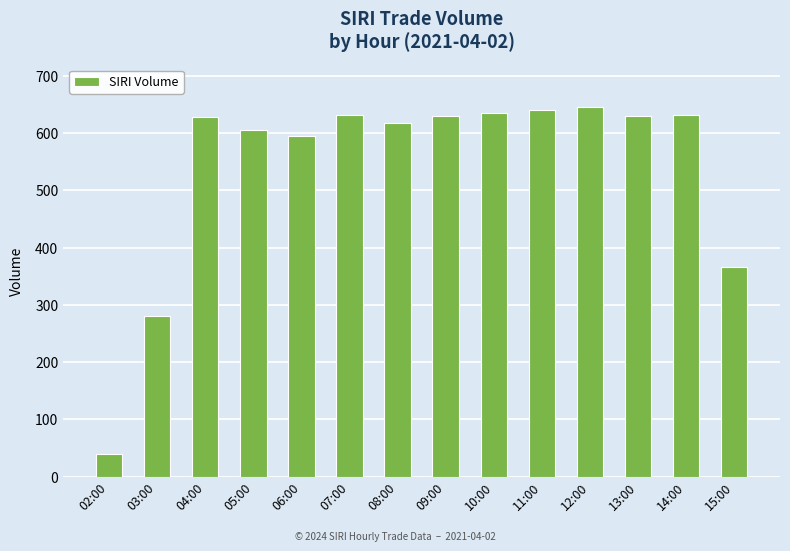

What is the value of the 9th bar from the left?

635